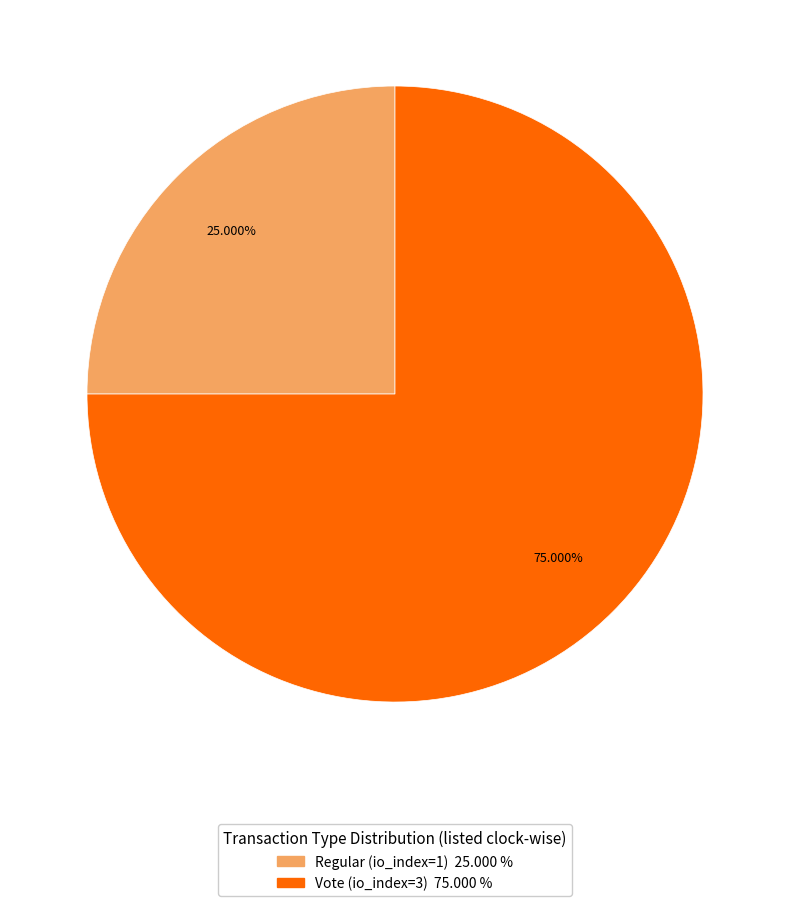

To the nearest percent, what is the difference between the largest and smallest slice percentages?

50%